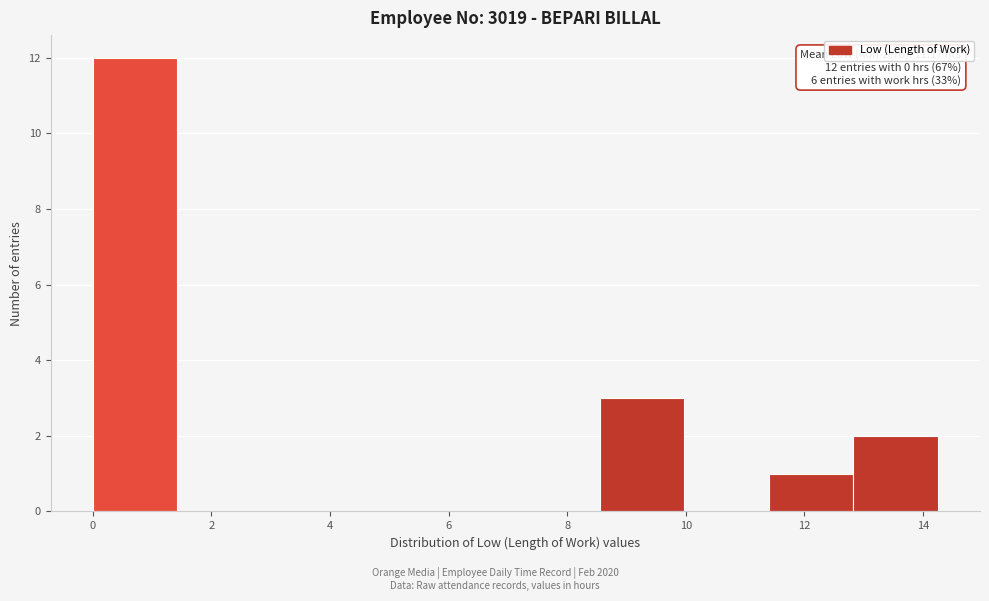

Over which range of the x-axis is the bar tallest?

0.0 to 1.4